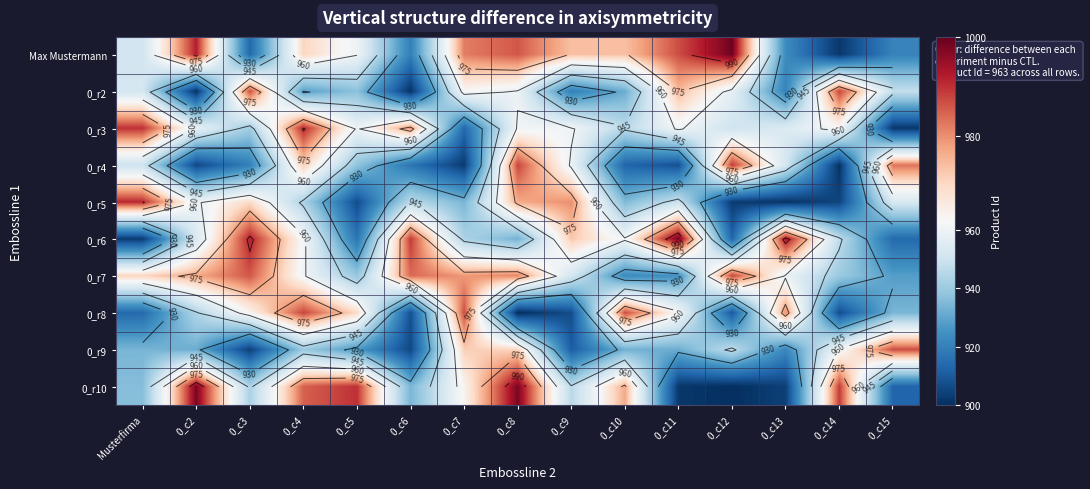

What is the sum of all 0_r4 values?

14099